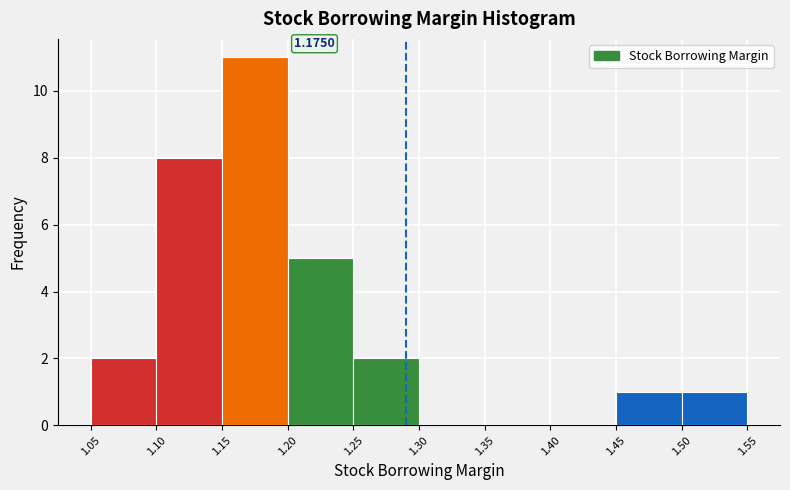

Which range on the x-axis has the tallest bar?

1.15 to 1.20